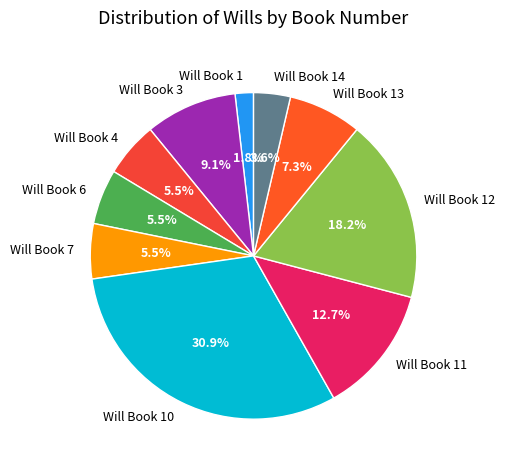

What percentage is NOT represented by Will Book 11?

87.3%